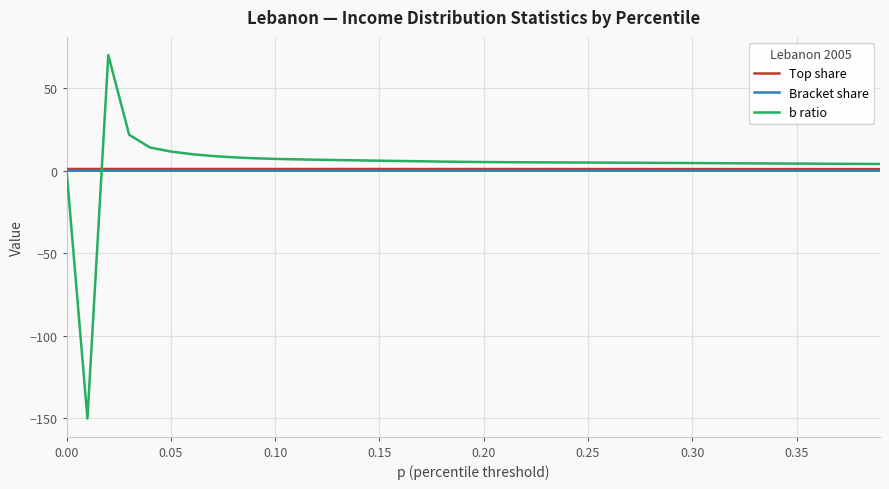

Which series has the widest spread of values?

b ratio